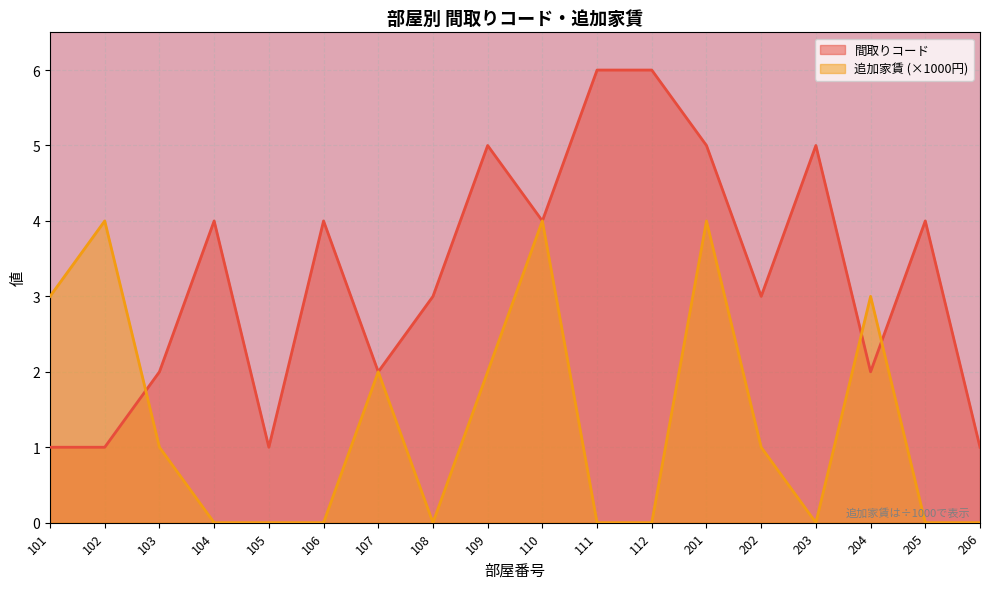

The value of 間取りコード at 104 is 3. True or false?

False